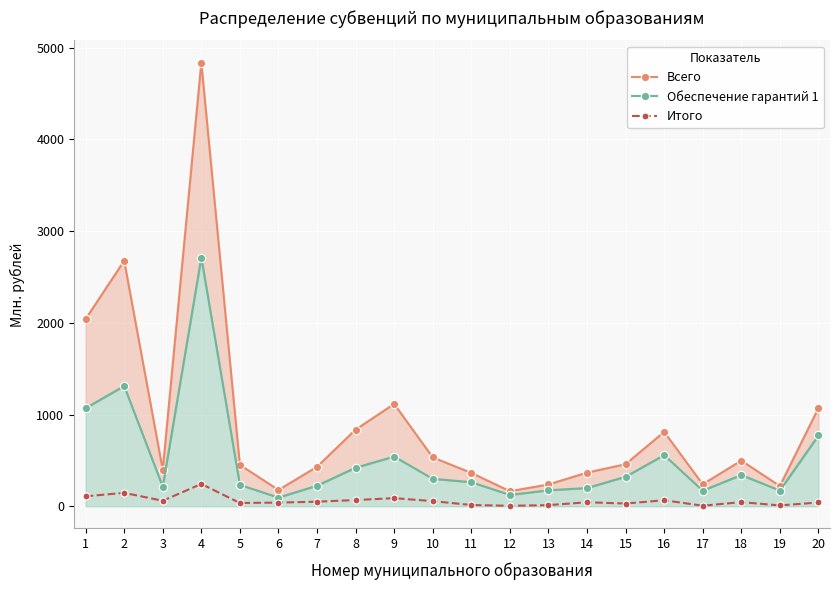

True or false: Итого has more than 0 points higher than both neighbors.

True